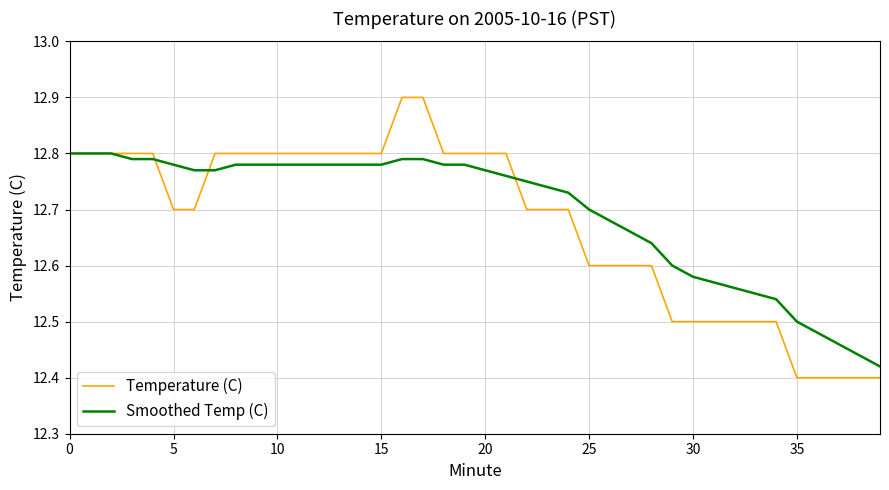

Which series has the largest range (max minus min)?

Temperature (C)